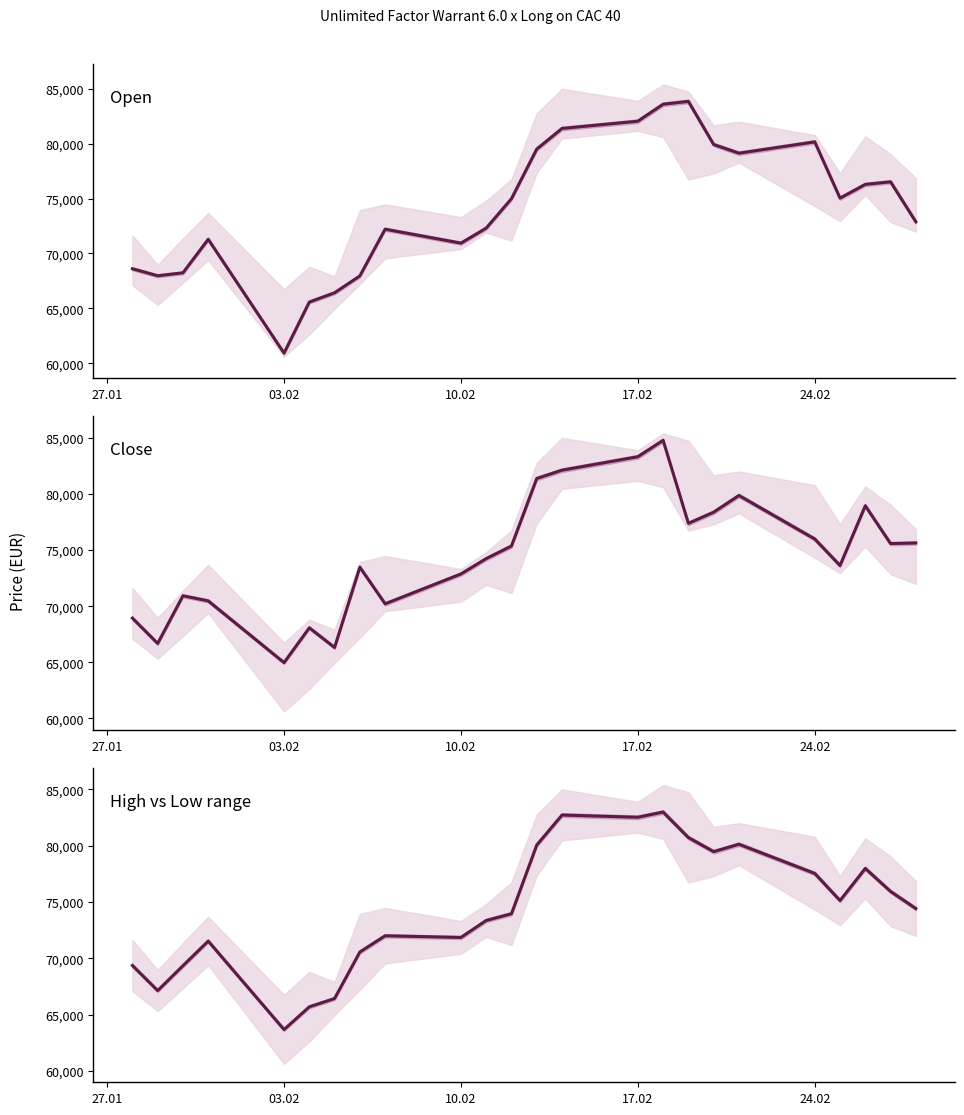

What value does the High vs Low range series have at 24.02?

77540.0